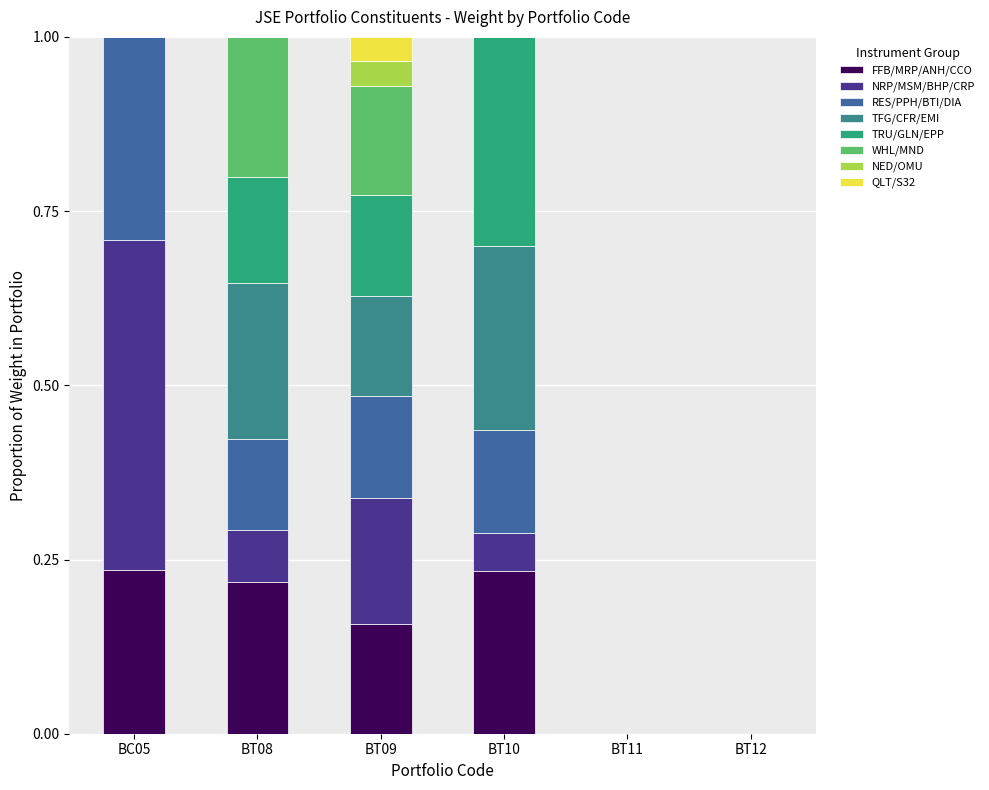

What is the total value across all series at BC05?

1.0